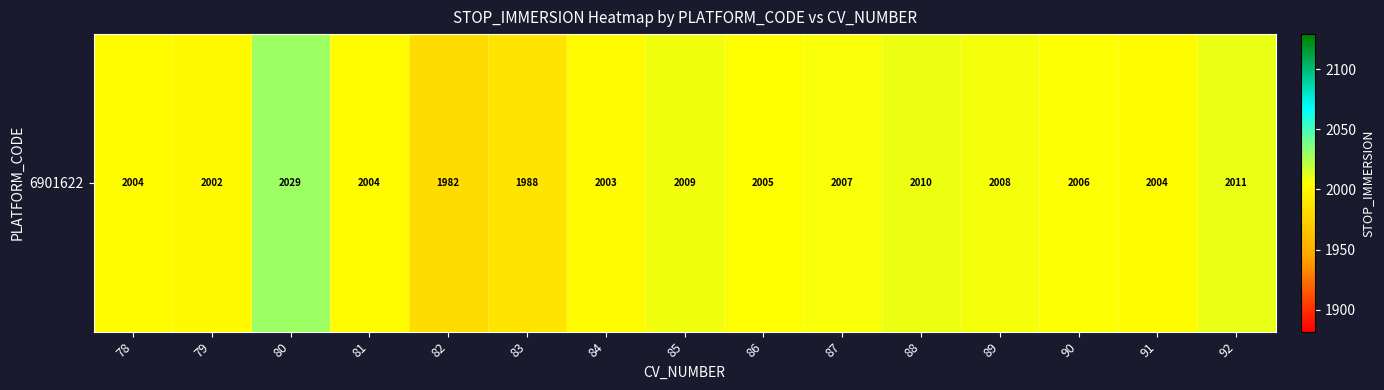

What value does the data have at 89, to the nearest 5?

2010